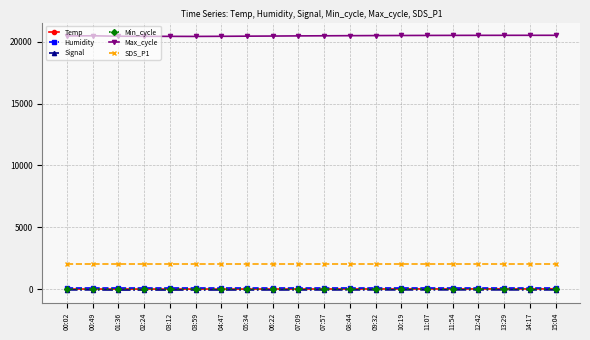

What is the label of the 4th point from the left?

02:24